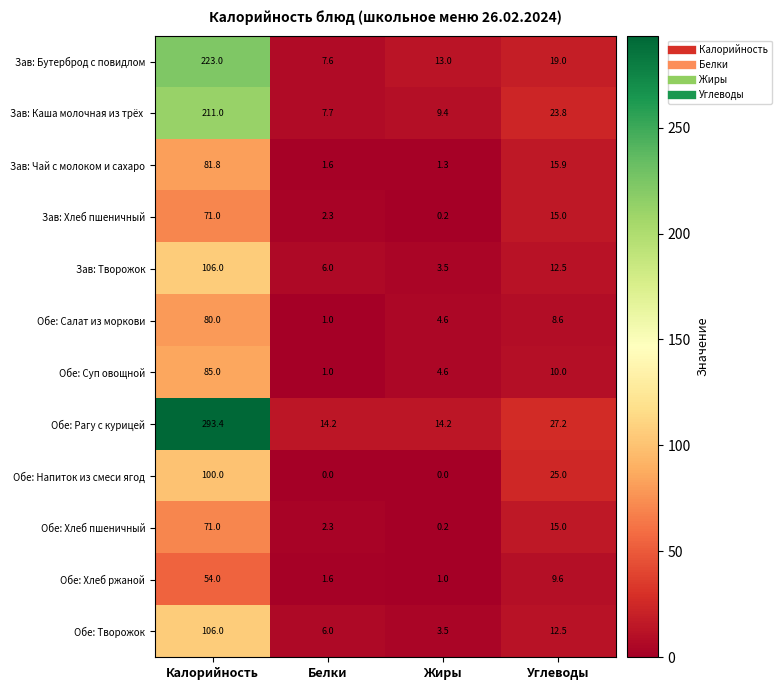

How many categories are shown in the chart?

4